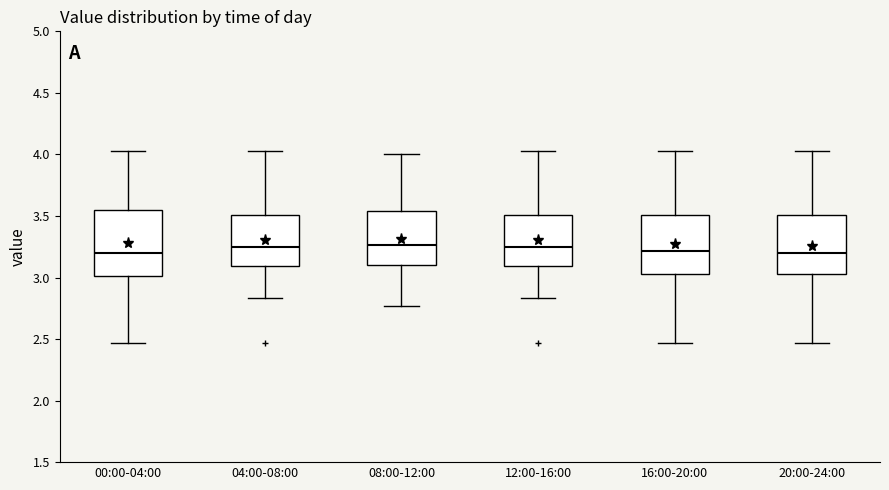

Which box is the tallest, from its lower edge to its upper edge?

00:00-04:00